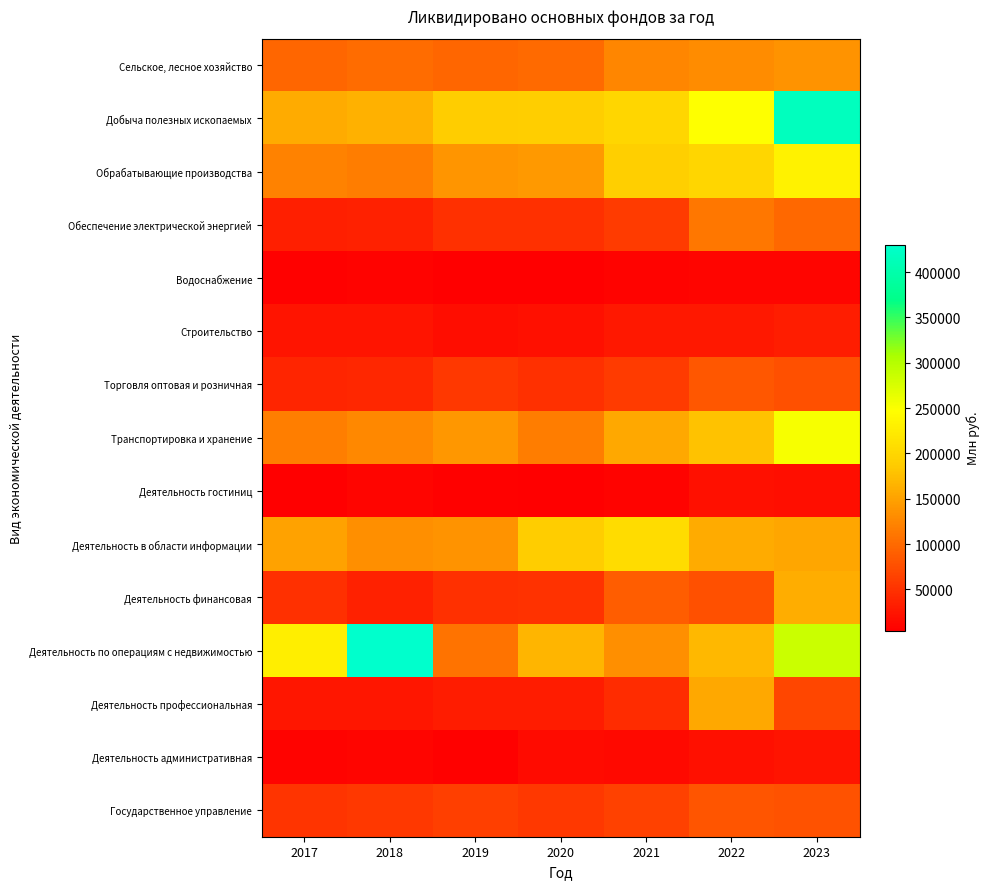

How many distinct data groups are displayed?

15